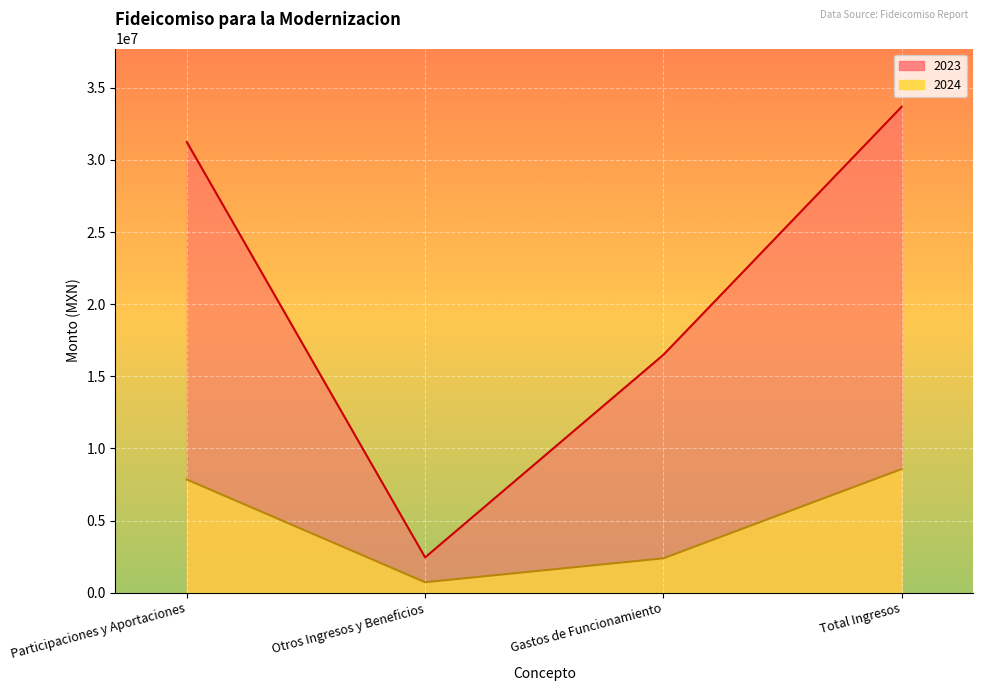

The 2023 series shows 31232822.1 at Participaciones y Aportaciones. True or false?

True